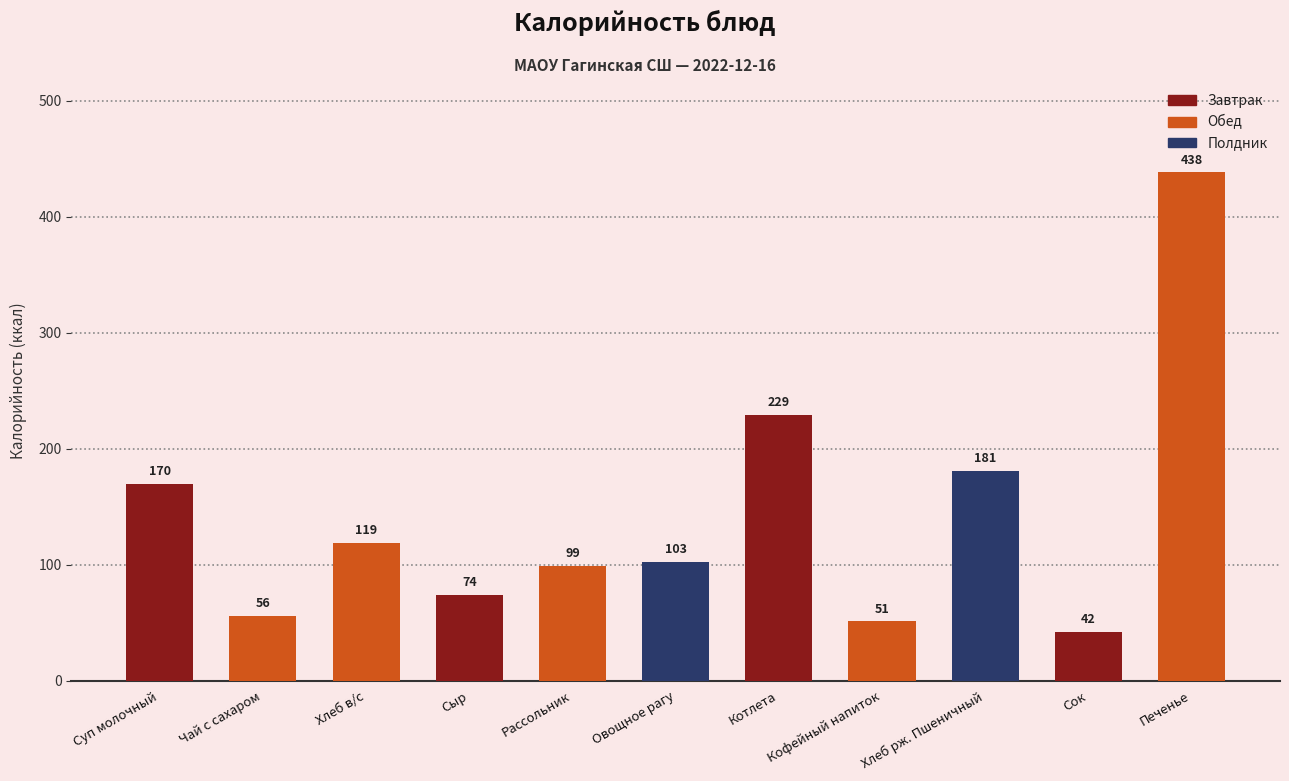

What is the label of the 8th bar from the left?

Кофейный напиток